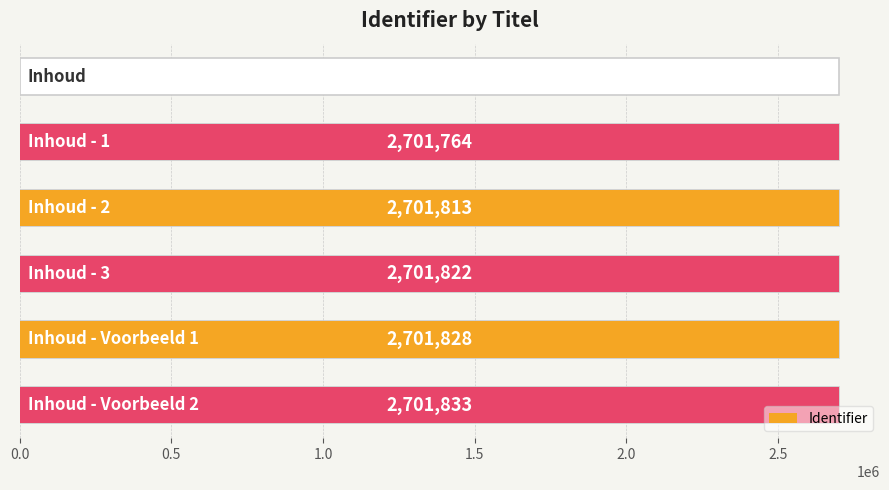

Reading left to right, transcribe all the data shown in this chart.

0	2701764	2701813	2701822	2701828	2701833